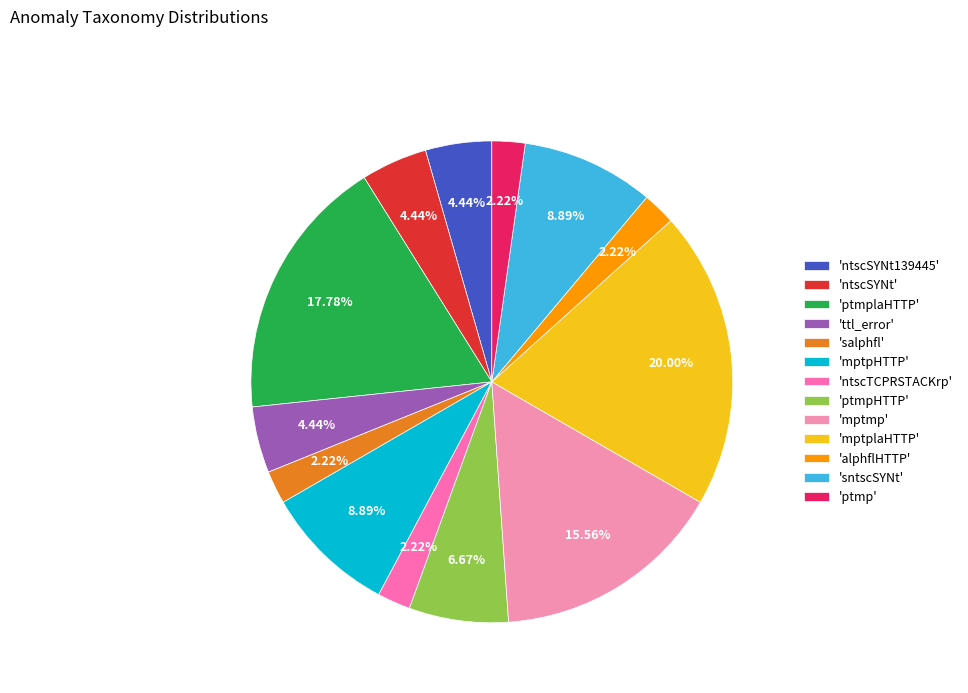

How many segments does this pie chart have?

13